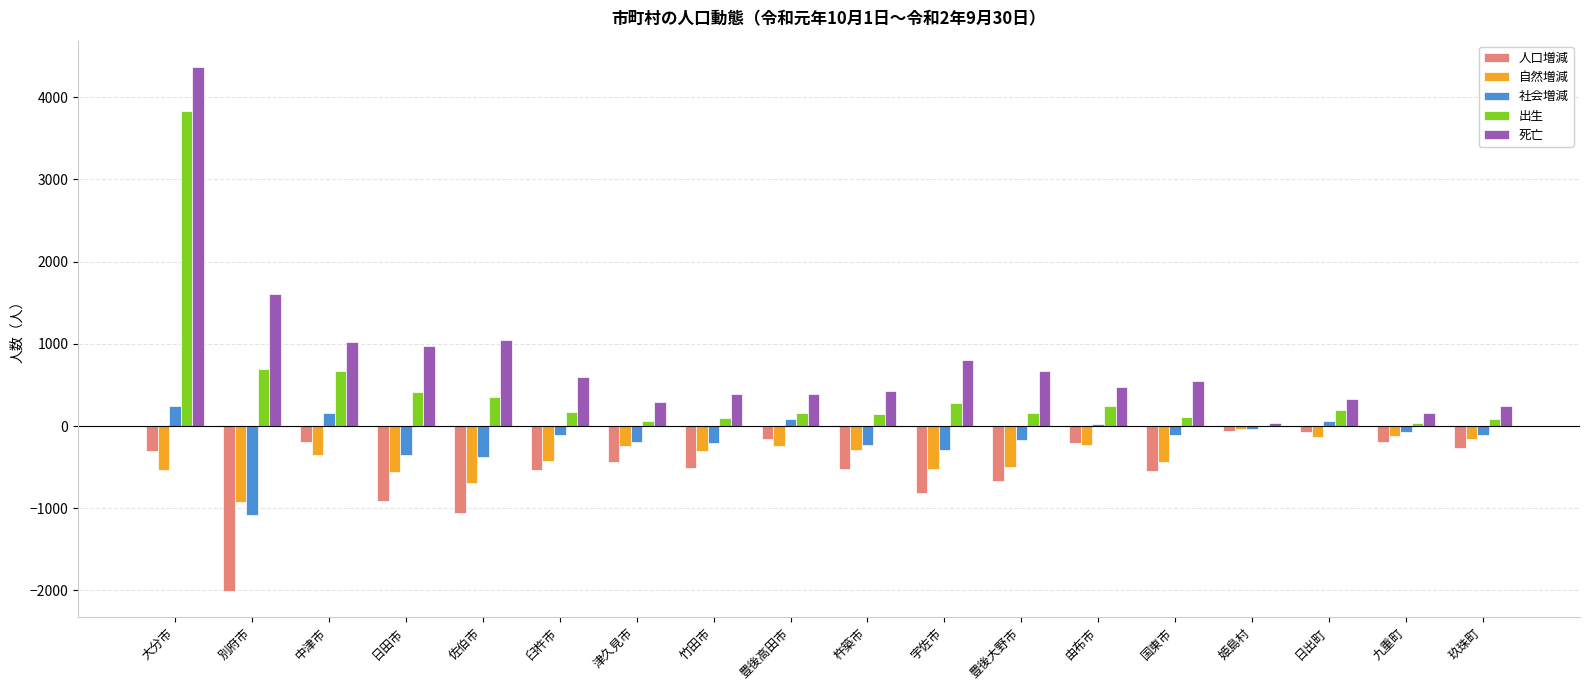

What are all the series names shown in the legend?

人口増減, 自然増減, 社会増減, 出生, 死亡